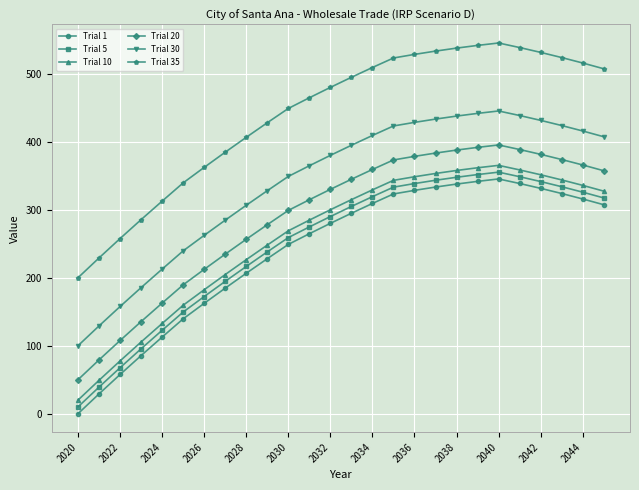

How many data points in Trial 20 are less than 345?

13